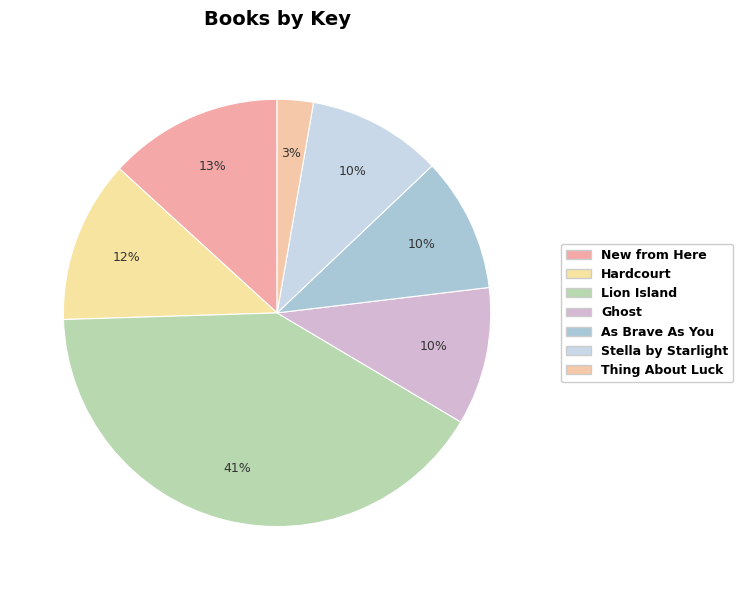

Rank the categories by value from highest to lowest.

Lion Island, New from Here, Hardcourt, Ghost, As Brave As You, Stella by Starlight, Thing About Luck